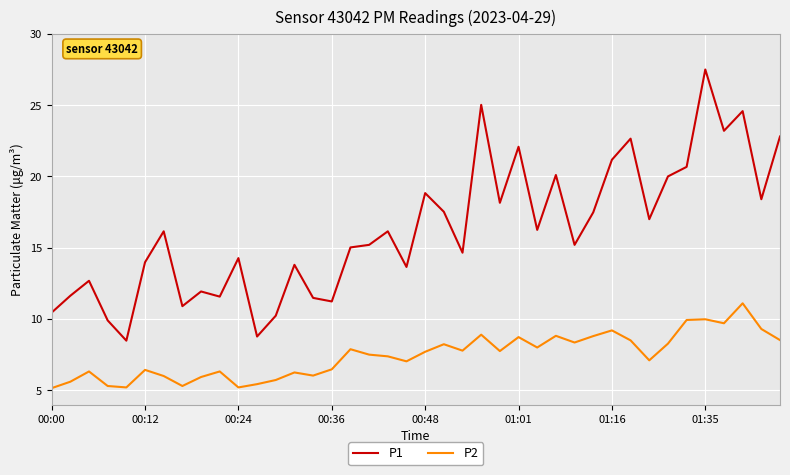

Which series has the largest total across all categories?

P1